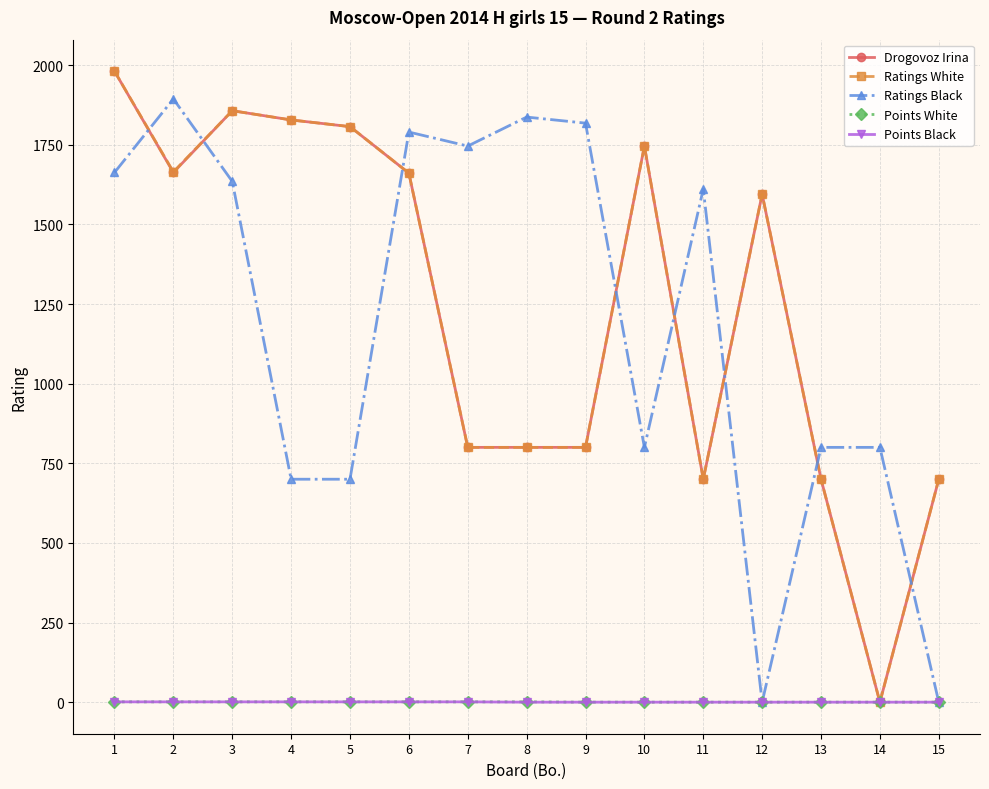

True or false: Drogovoz Irina has more than 0 interior local peaks.

True